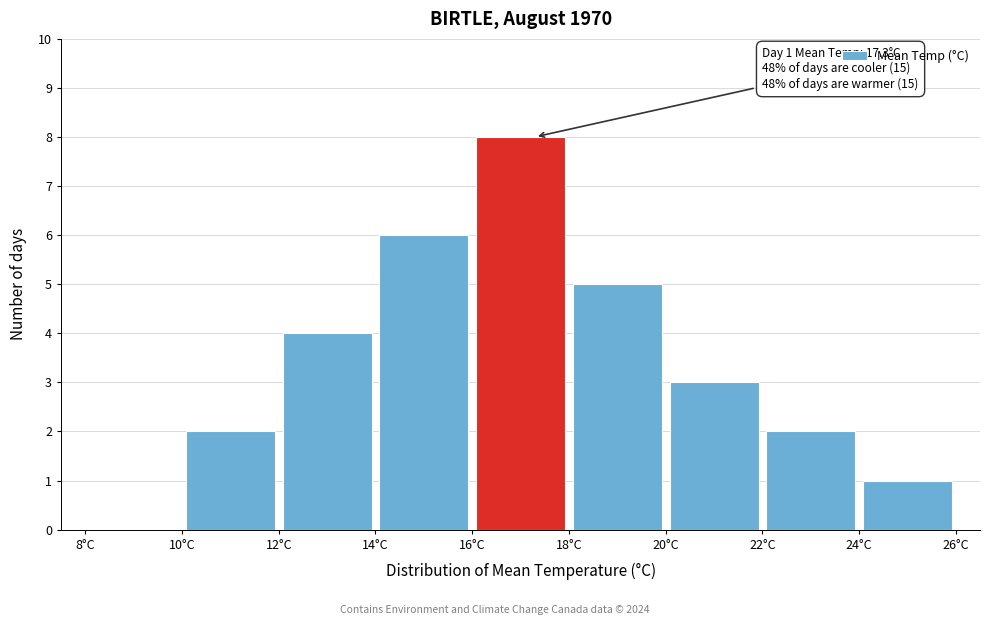

Which range on the x-axis has the tallest bar?

16 to 18